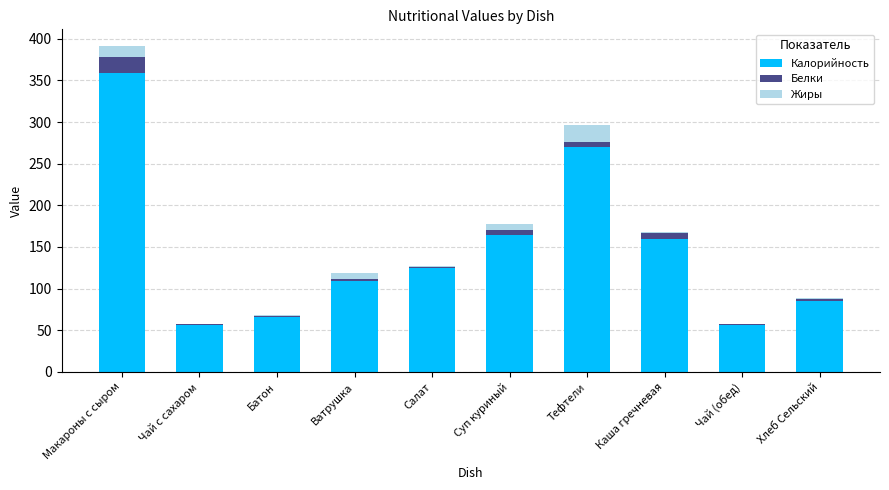

What is the approximate value of Калорийность at Батон?

65.5